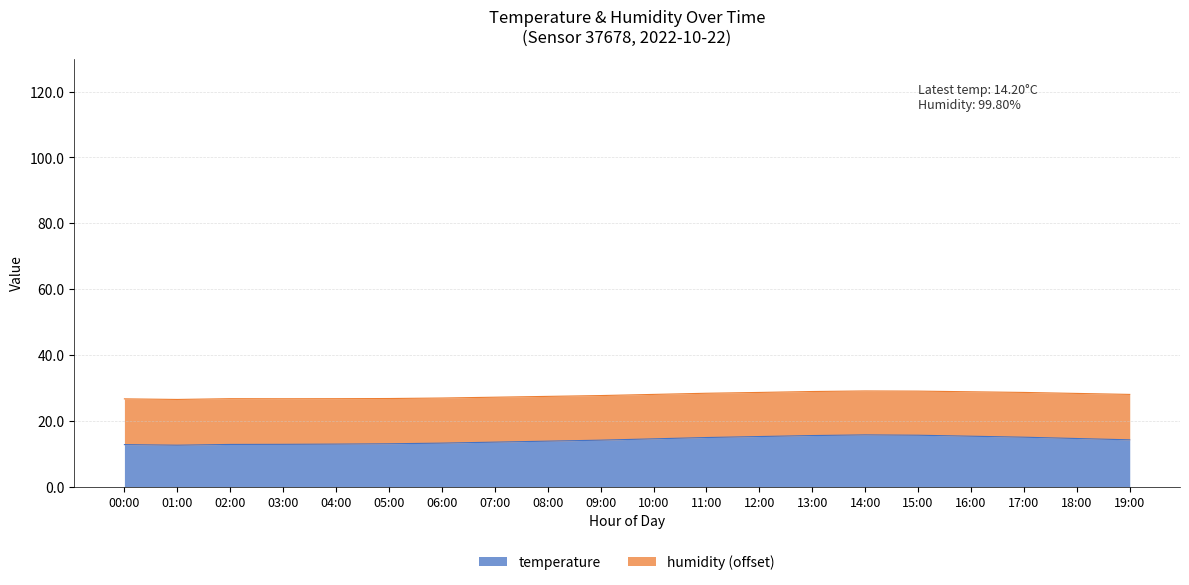

How many values are below 14?

9